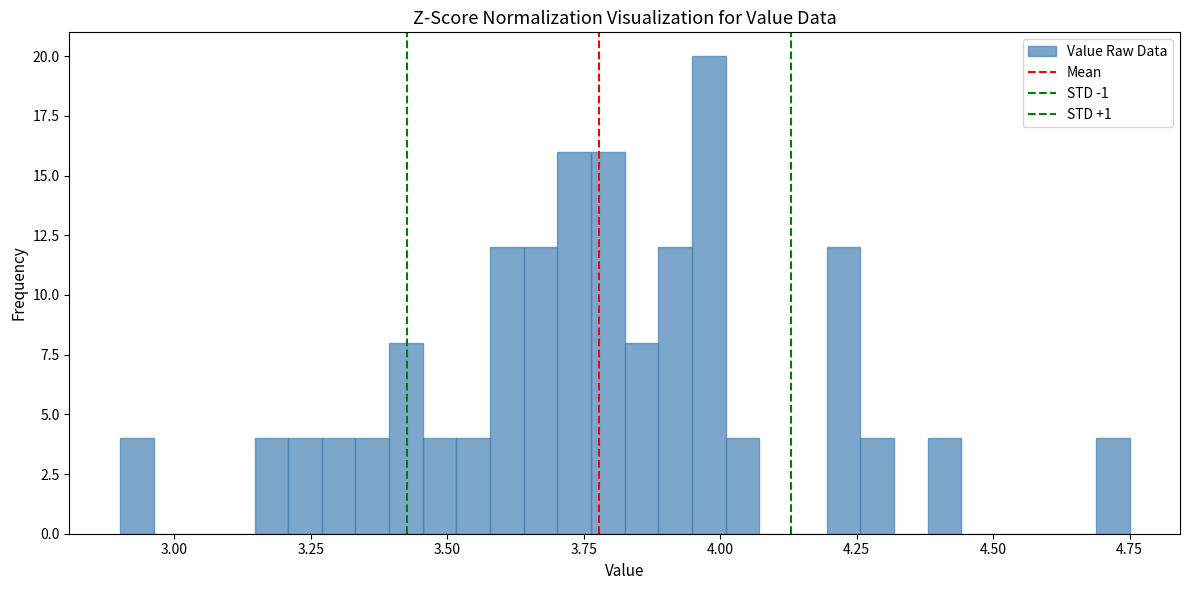

Read against the x-axis, roughly where is the centre of the tallest bar?

4.00